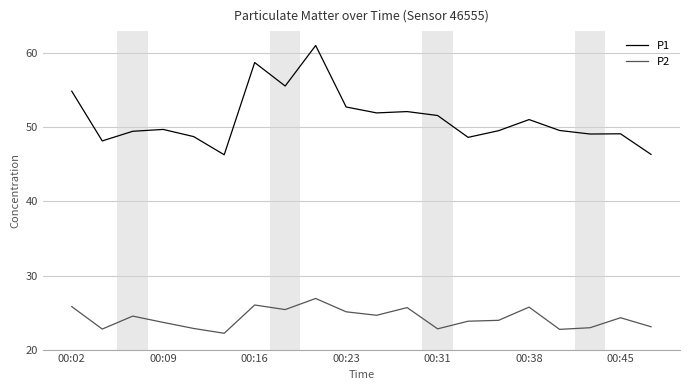

Rank the series by their average value, from lowest to highest.

P2, P1